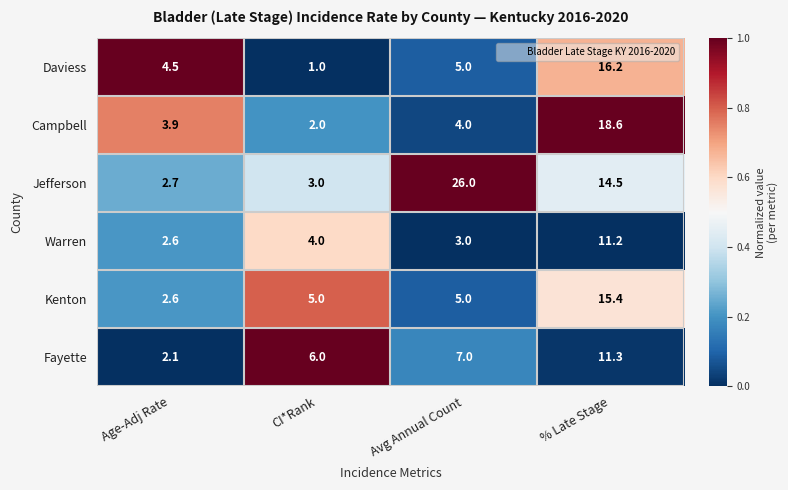

Reading left to right, extract all data points from this chart.

Daviess: Age-Adj Rate=4.5	CI*Rank=1.0	Avg Annual Count=5.0	% Late Stage=16.2
Campbell: Age-Adj Rate=3.9	CI*Rank=2.0	Avg Annual Count=4.0	% Late Stage=18.6
Jefferson: Age-Adj Rate=2.7	CI*Rank=3.0	Avg Annual Count=26.0	% Late Stage=14.5
Warren: Age-Adj Rate=2.6	CI*Rank=4.0	Avg Annual Count=3.0	% Late Stage=11.2
Kenton: Age-Adj Rate=2.6	CI*Rank=5.0	Avg Annual Count=5.0	% Late Stage=15.4
Fayette: Age-Adj Rate=2.1	CI*Rank=6.0	Avg Annual Count=7.0	% Late Stage=11.3